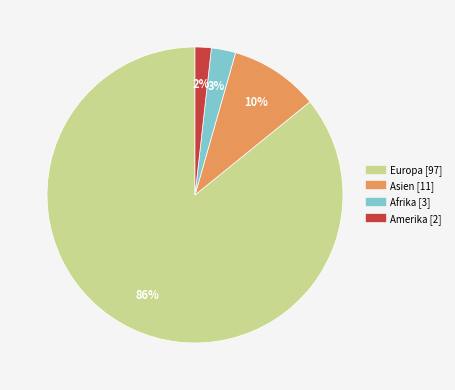

To the nearest percent, what is the average slice percentage?

25%